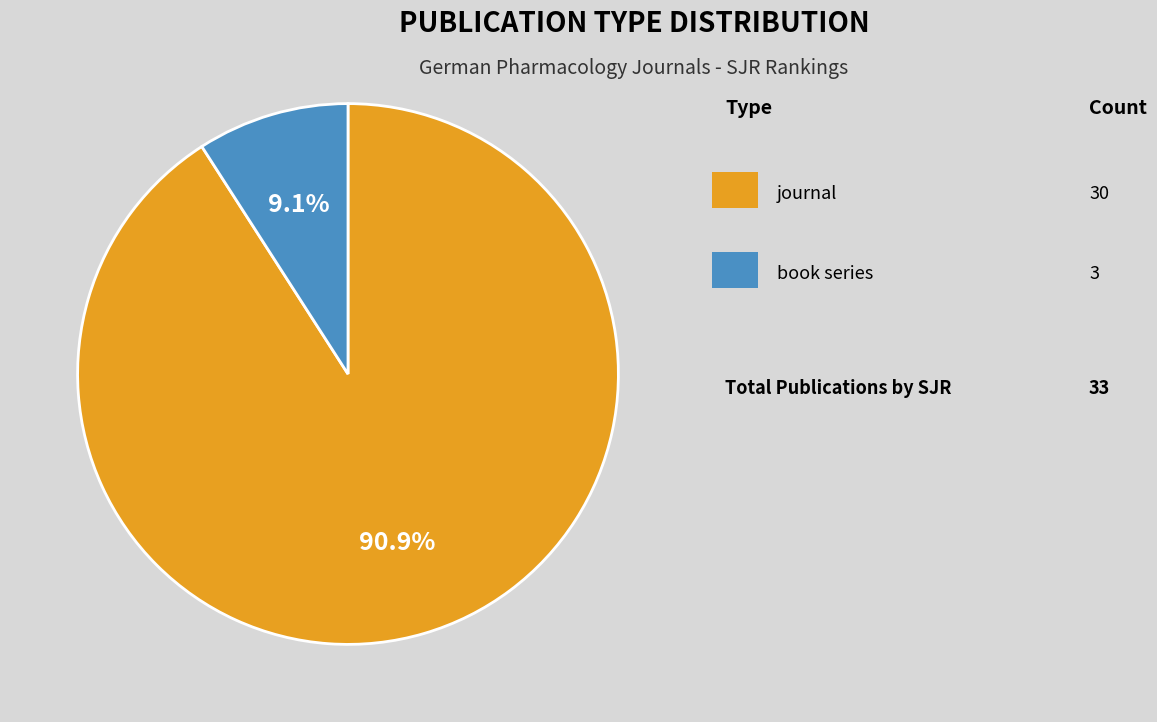

Is there a majority slice in this chart?

Yes